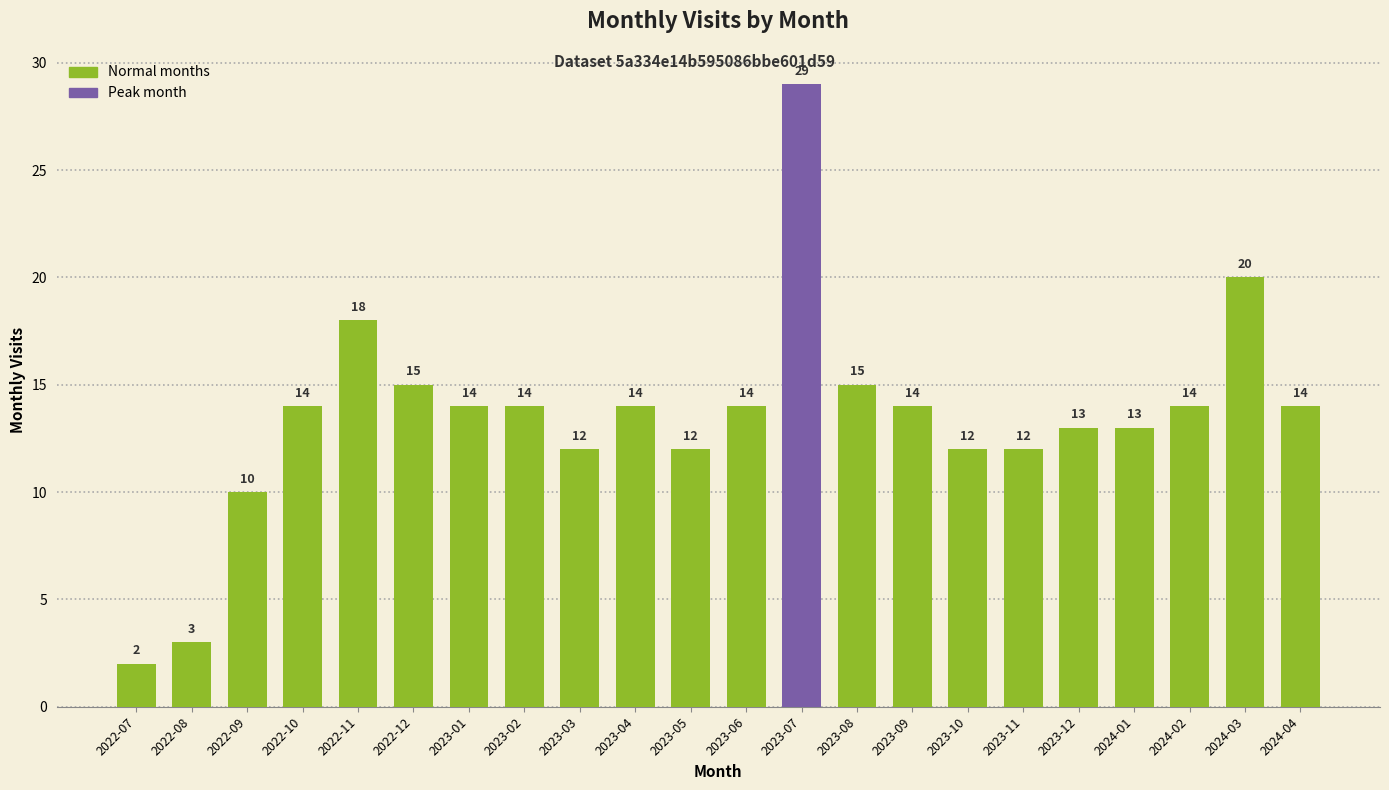

How many values are below 14?

9